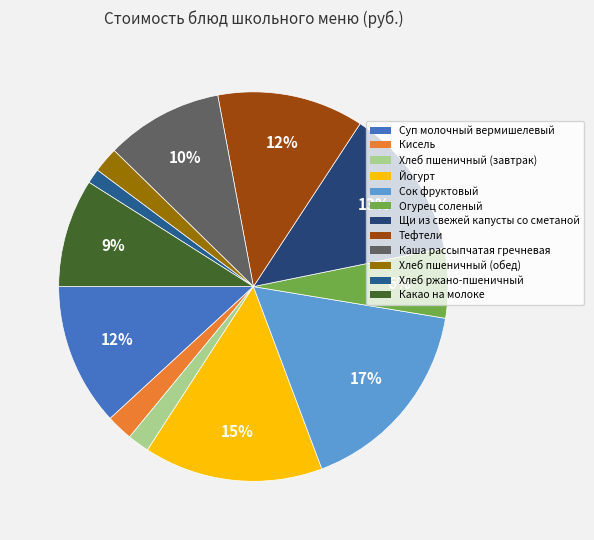

How many segments does this pie chart have?

12